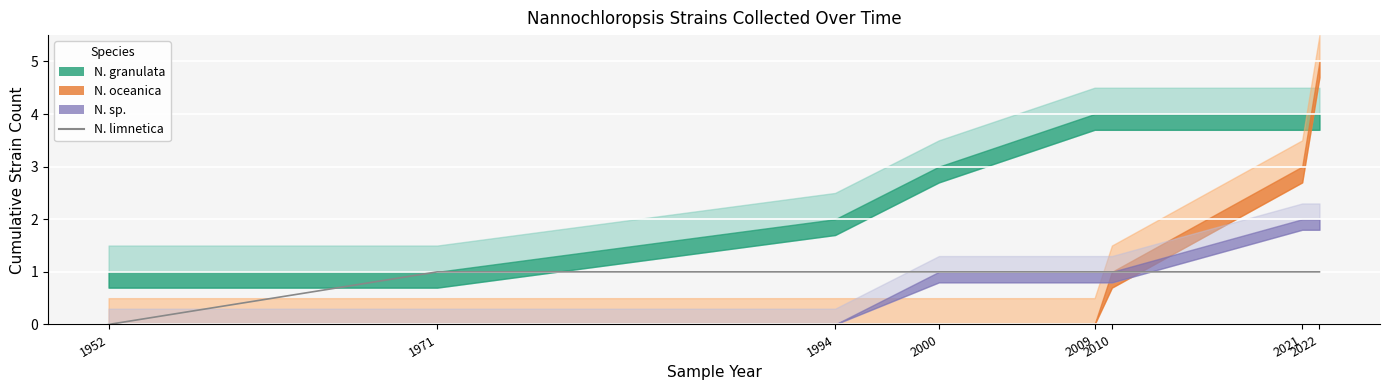

Where is the data nearest to the value 0?

1952